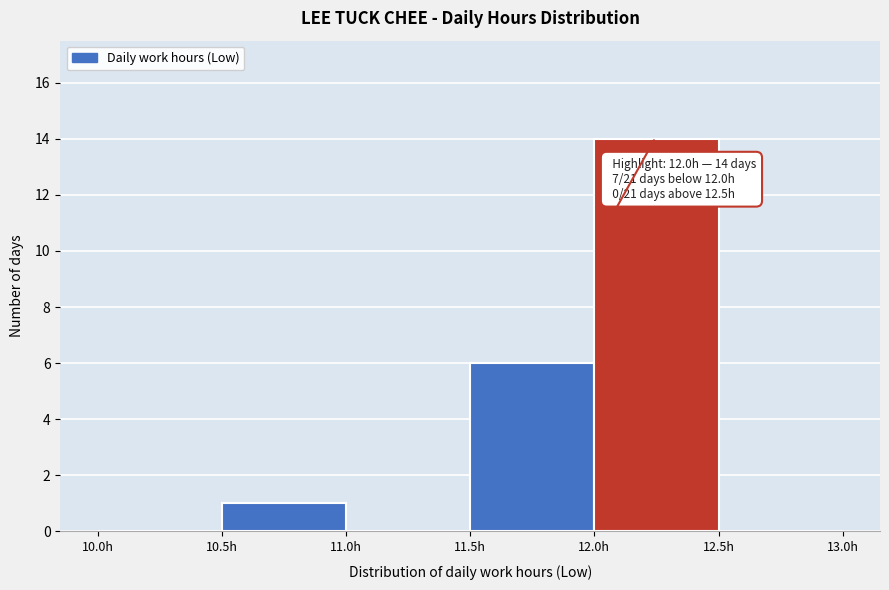

Over which range of the x-axis is the bar tallest?

12.0 to 12.5